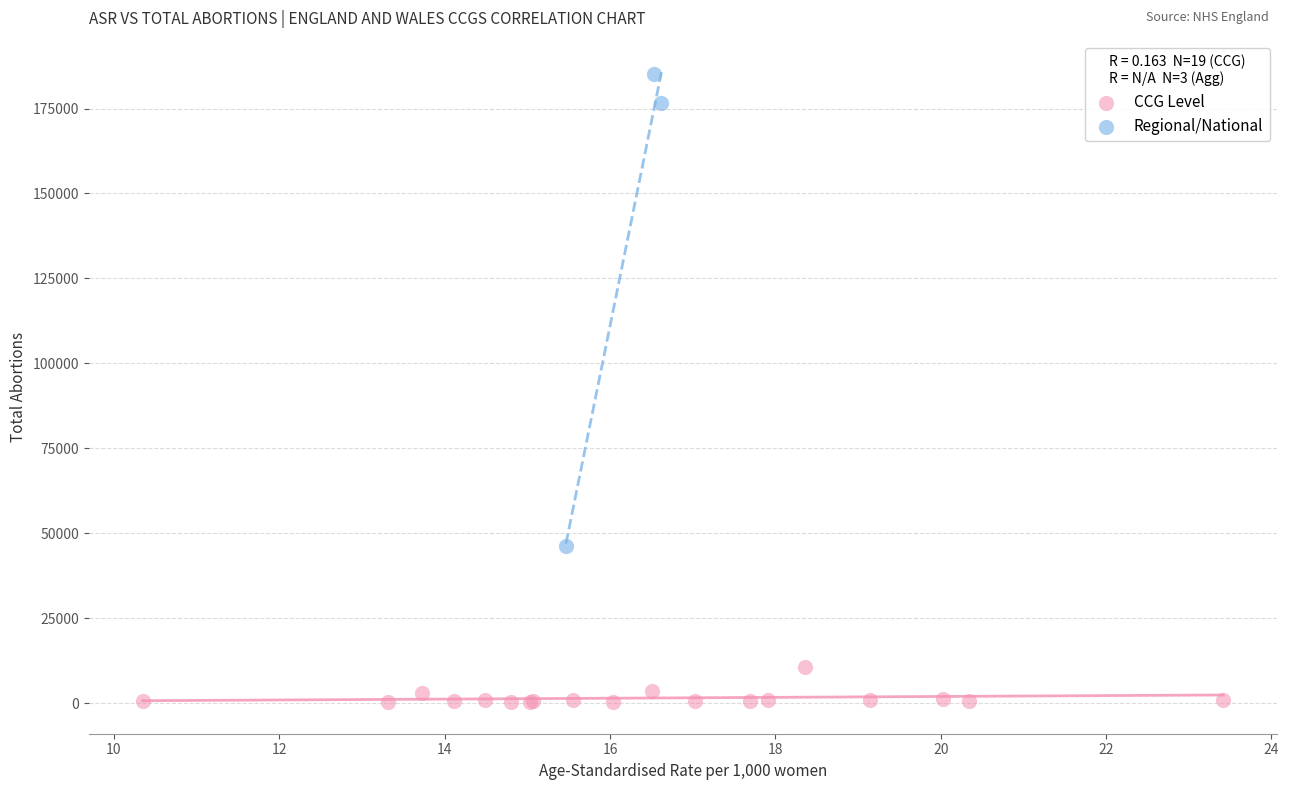

Which series has the widest spread of Y values?

Regional/National